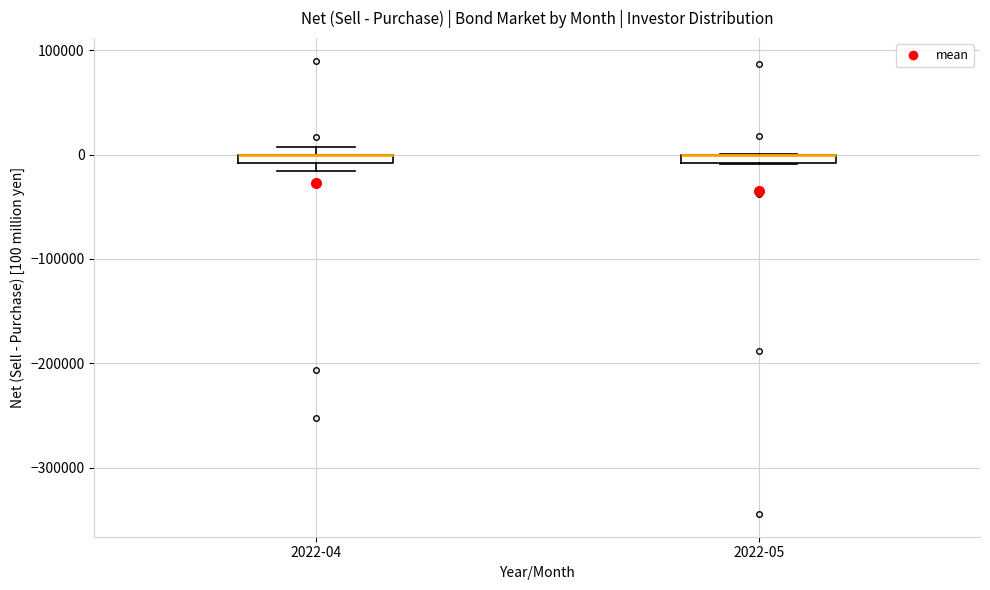

Where is the lower edge of the box for 2022-05 on the y-axis? The values are not printed on the chart, so give them approximately, as read against the axis.

-10000